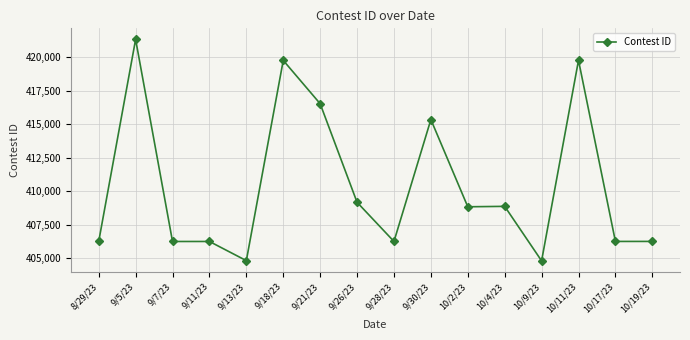

How many lines are shown in the chart?

1